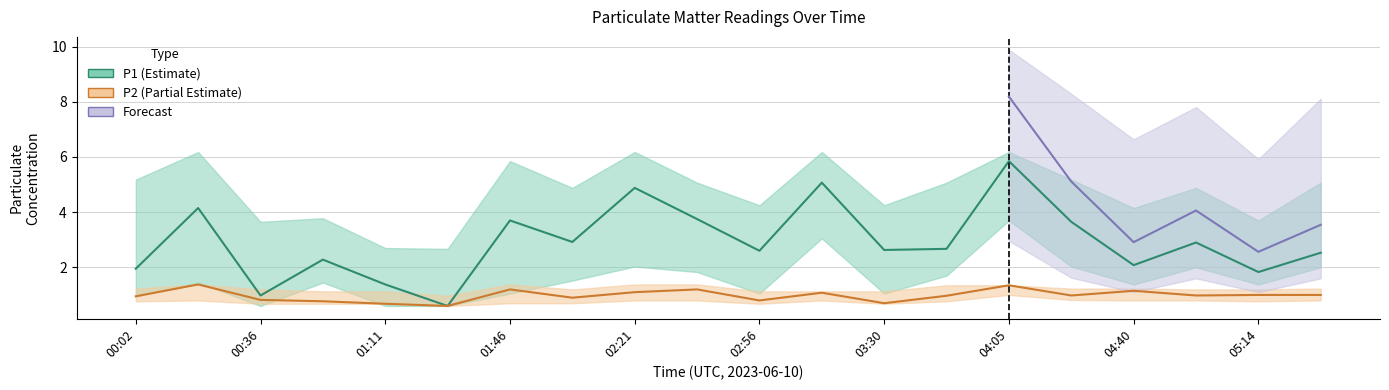

At which category is the sum across all series the highest?

04:05